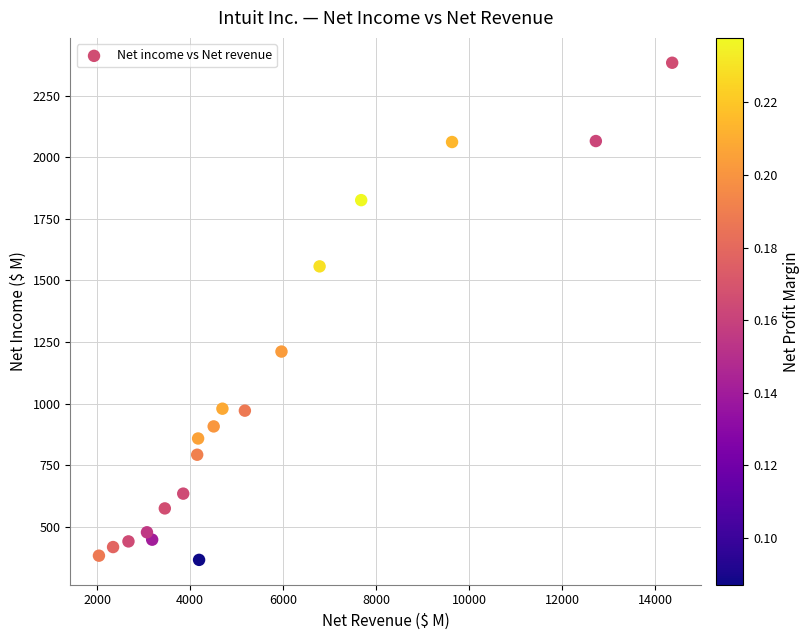

What is the range of Y values (max minus min)?

2019